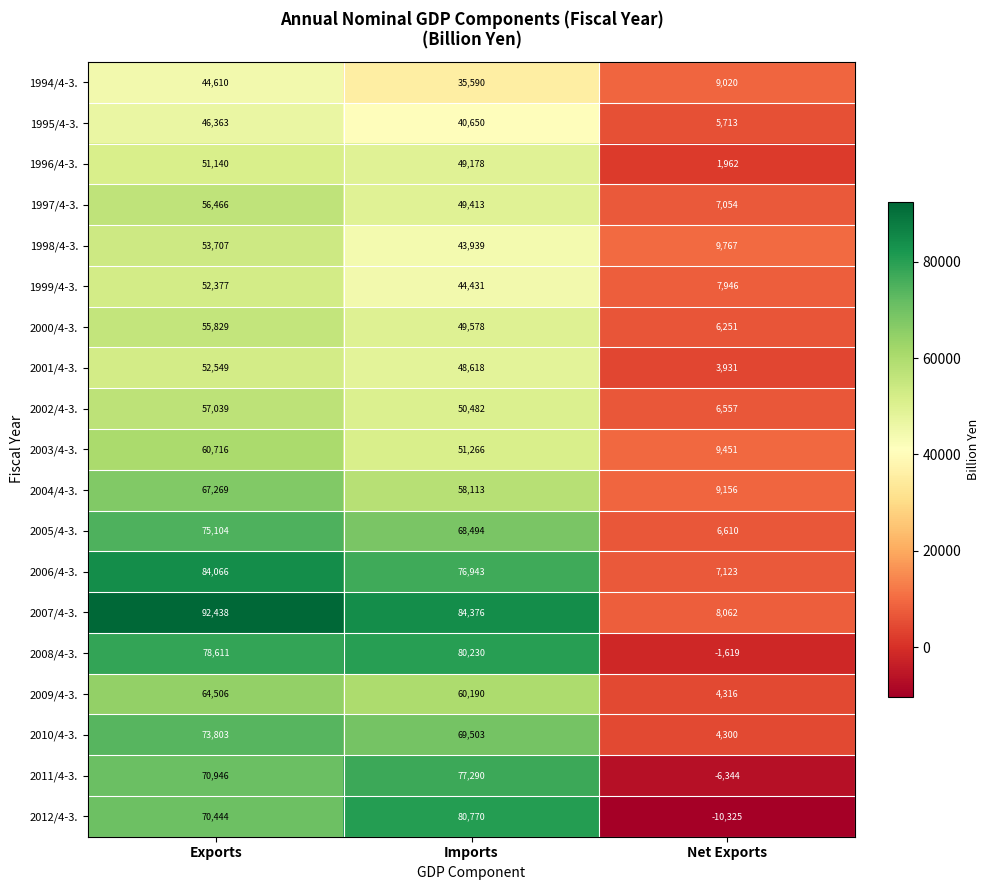

What is the maximum value shown in the chart?

92438